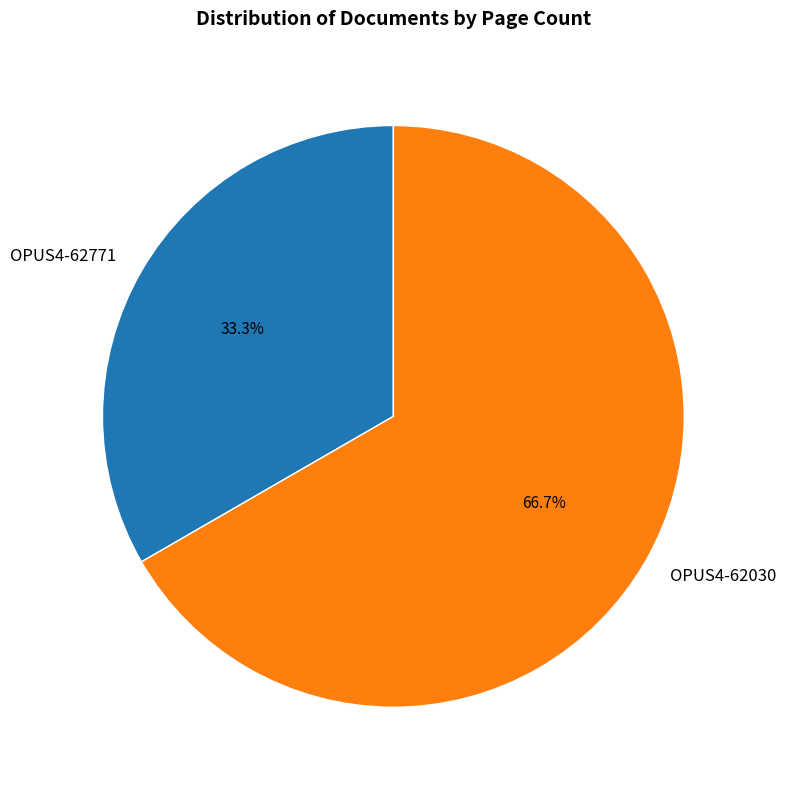

Approximately how many times larger is the value at OPUS4-62030 compared to OPUS4-62771?

2.0